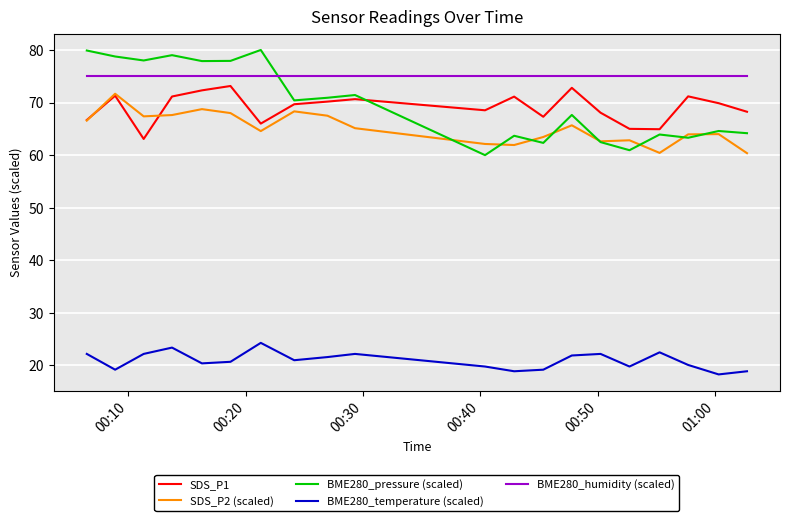

In BME280_temperature (scaled), how many points are lower than both neighbors (excluding endpoints)?

6